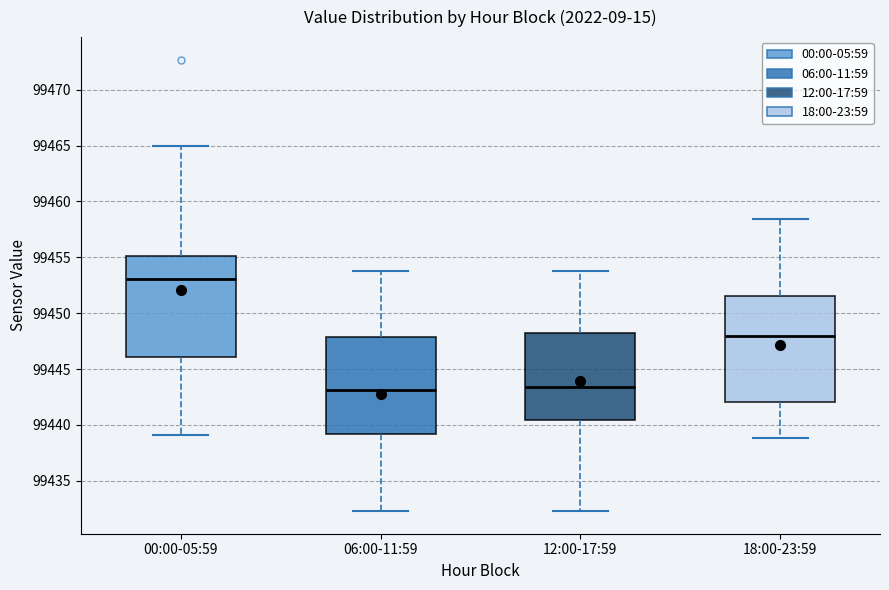

Which box has the highest median line?

00:00-05:59